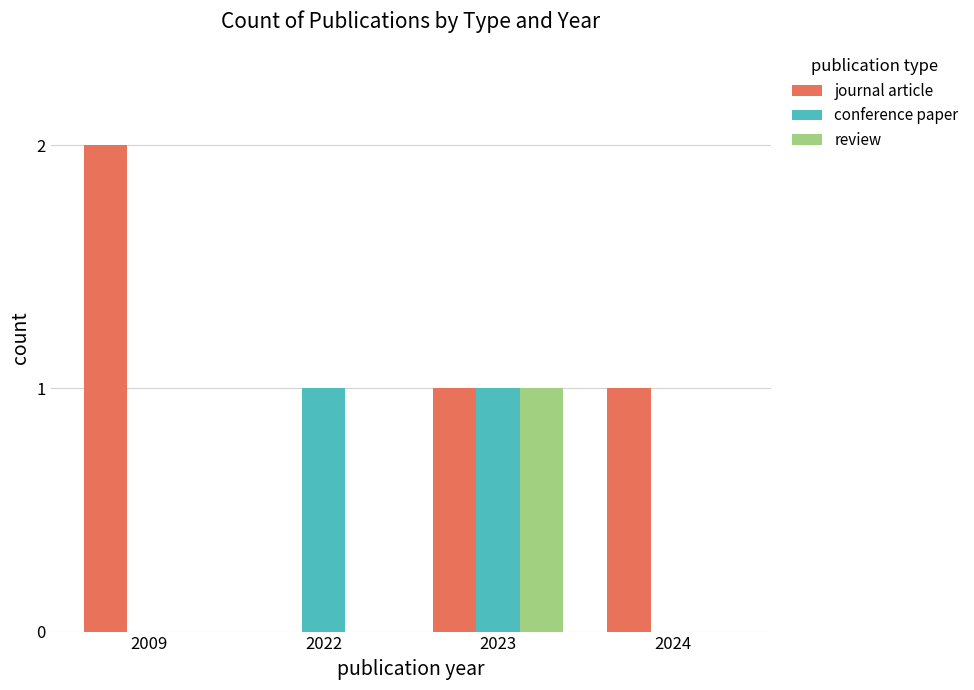

Which series changed the most between 2009 and 2024?

journal article